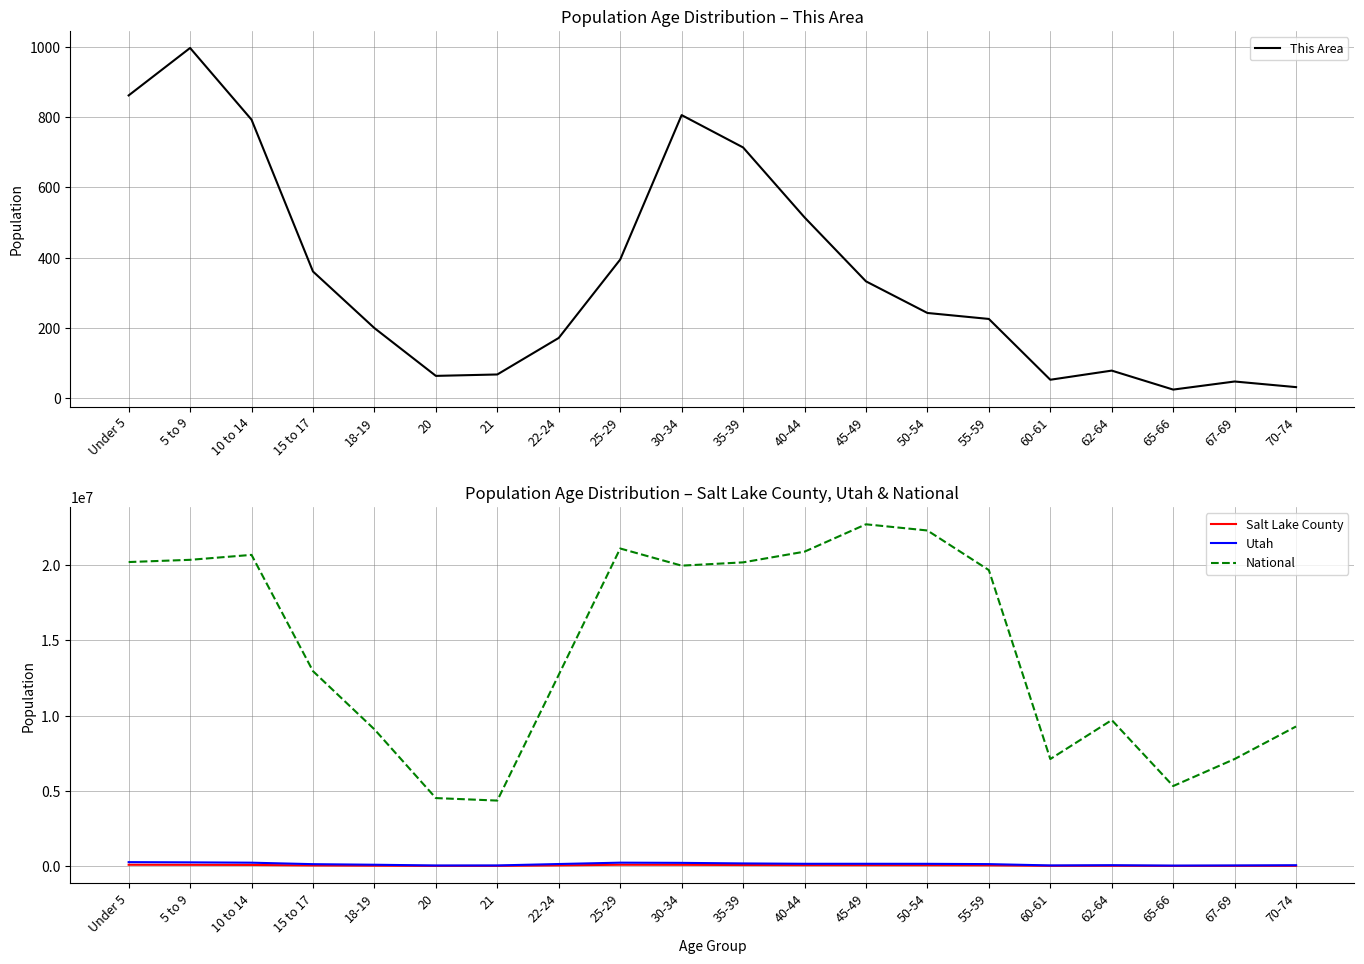

Which category has the lowest value in the Salt Lake County series?

65-66